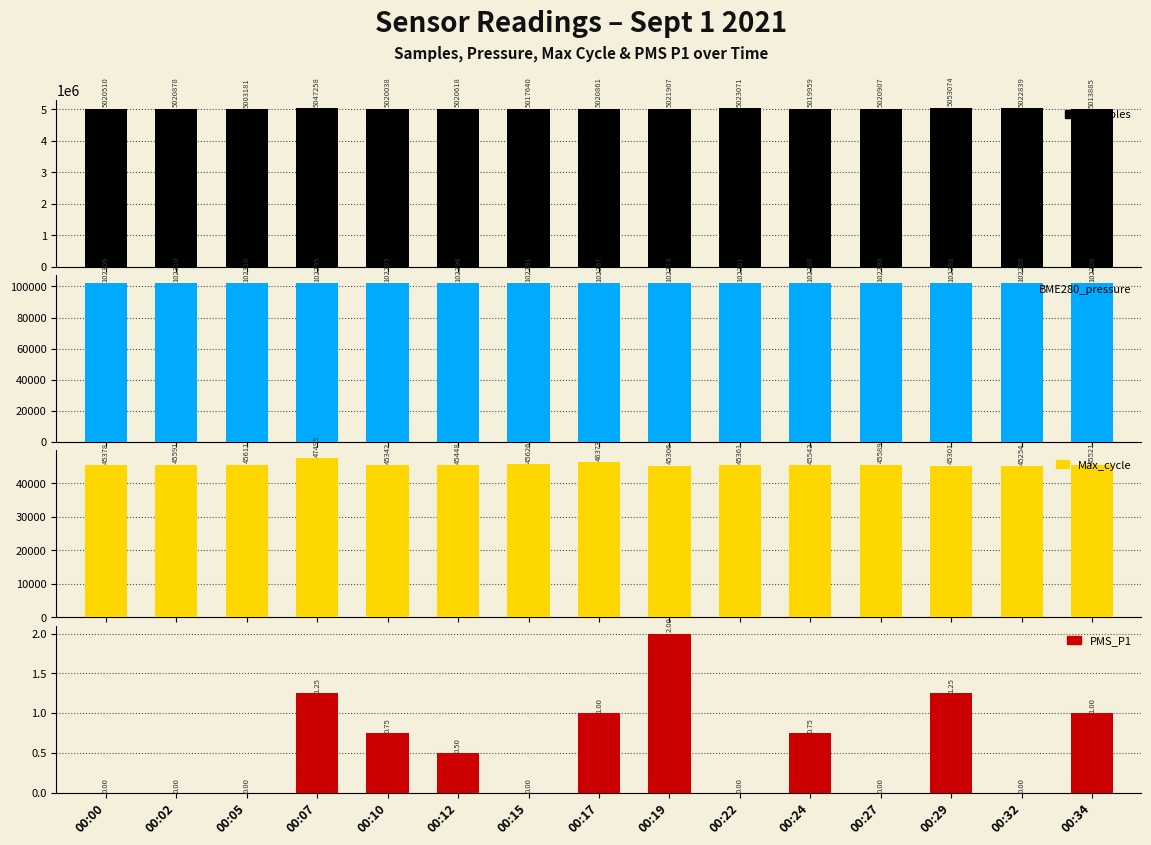

List the series in order of their peak value, highest first.

Samples, BME280_pressure, Max_cycle, PMS_P1